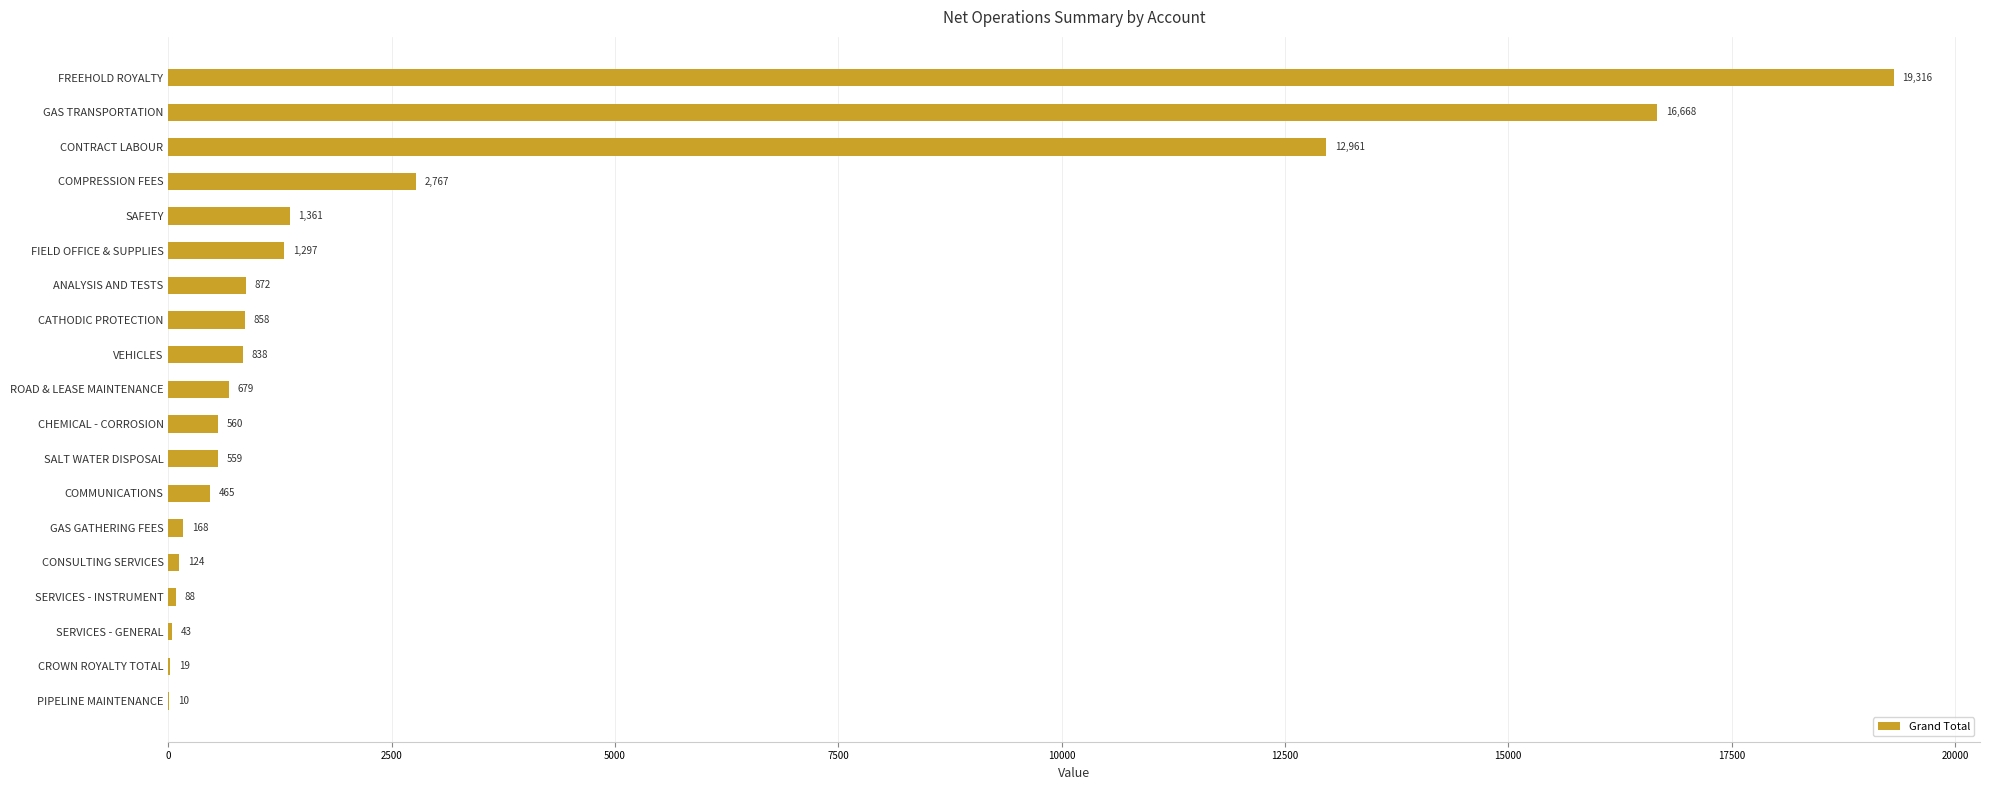

Count the number of categories in the chart.

19